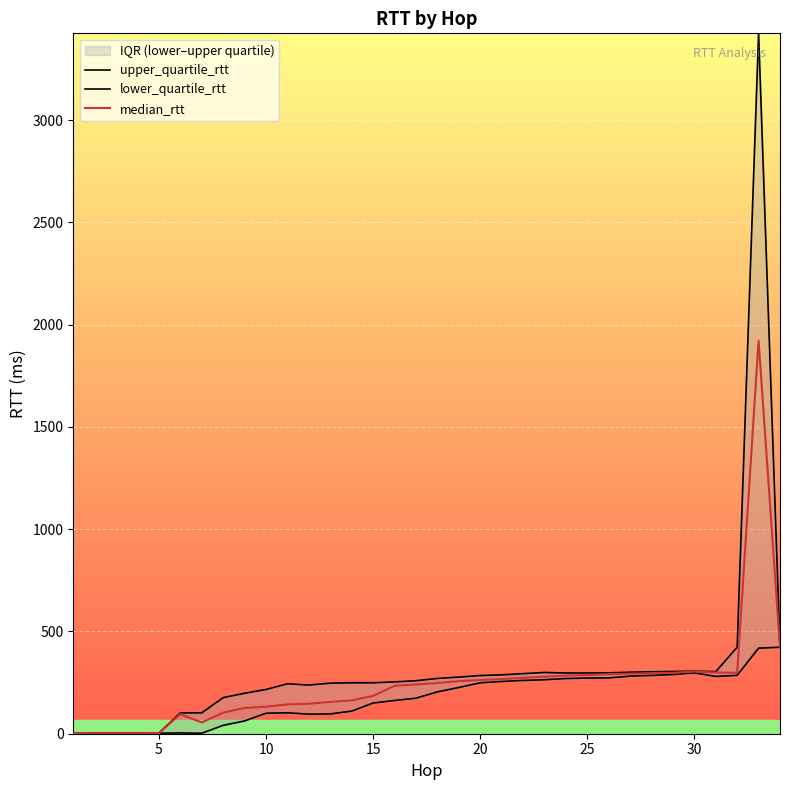

List the series in order of their peak value, highest first.

upper_quartile_rtt, median_rtt, lower_quartile_rtt